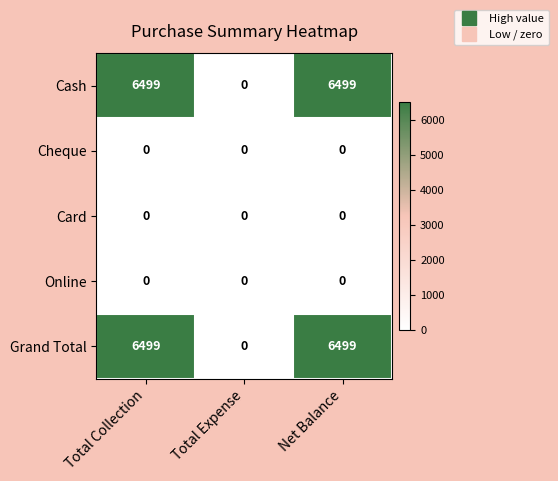

How many data points in Cash are less than 6499?

1